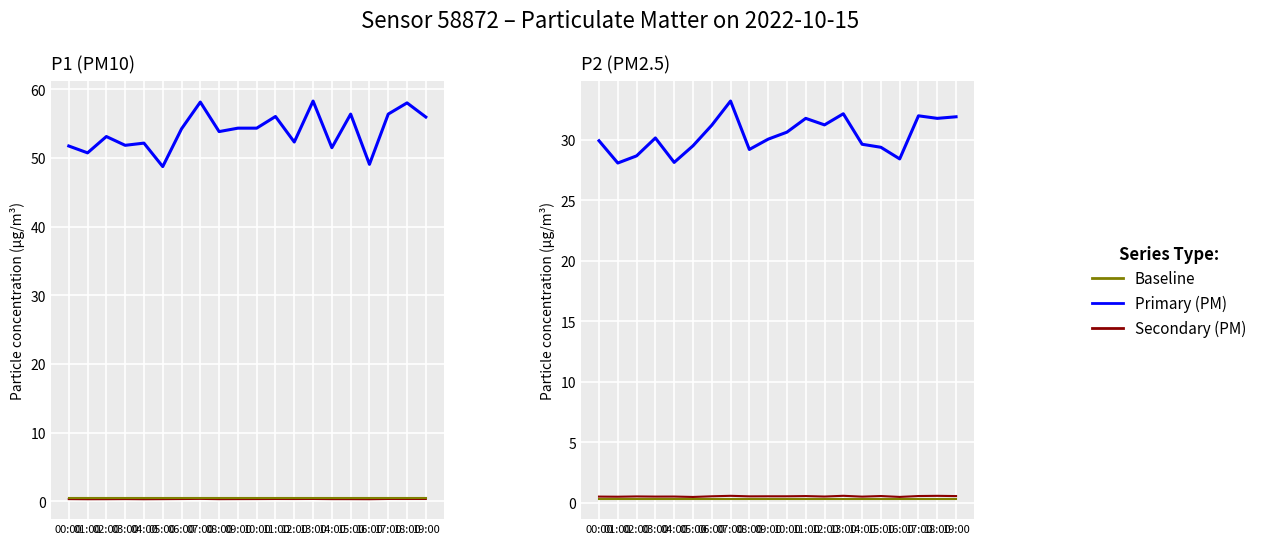

True or false: P1 (PM10) has more than 1 interior local peaks.

True